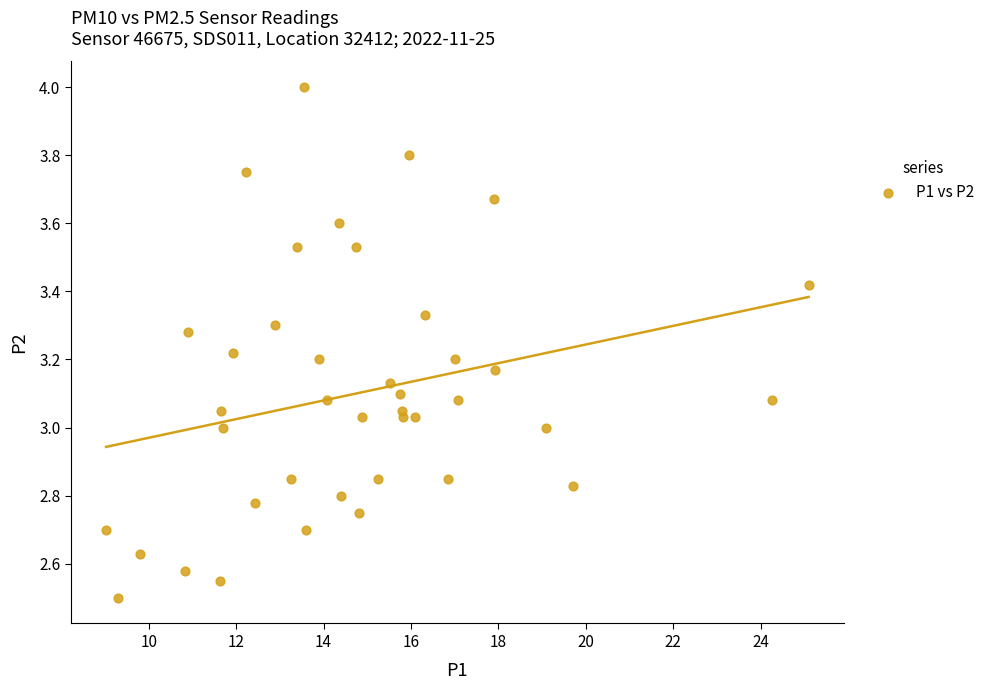

What is the range of X values (max minus min)?

16.1